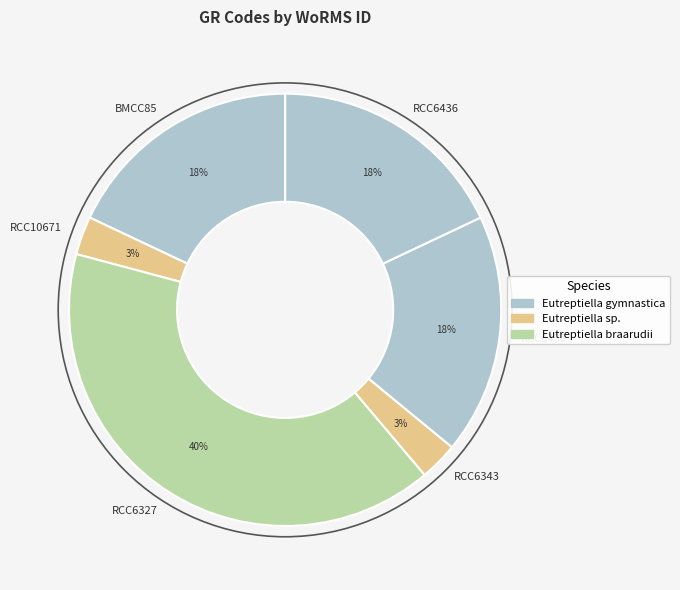

To the nearest percent, what is the average slice percentage?

17%